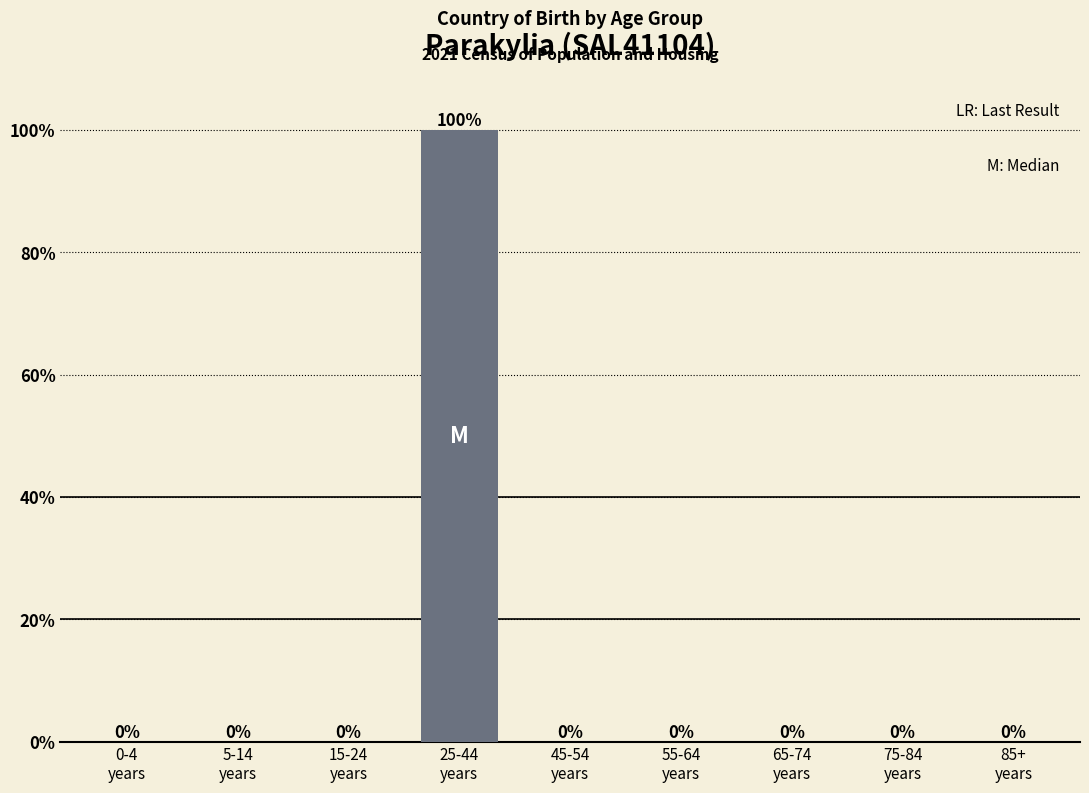

What is the greatest value displayed?

100